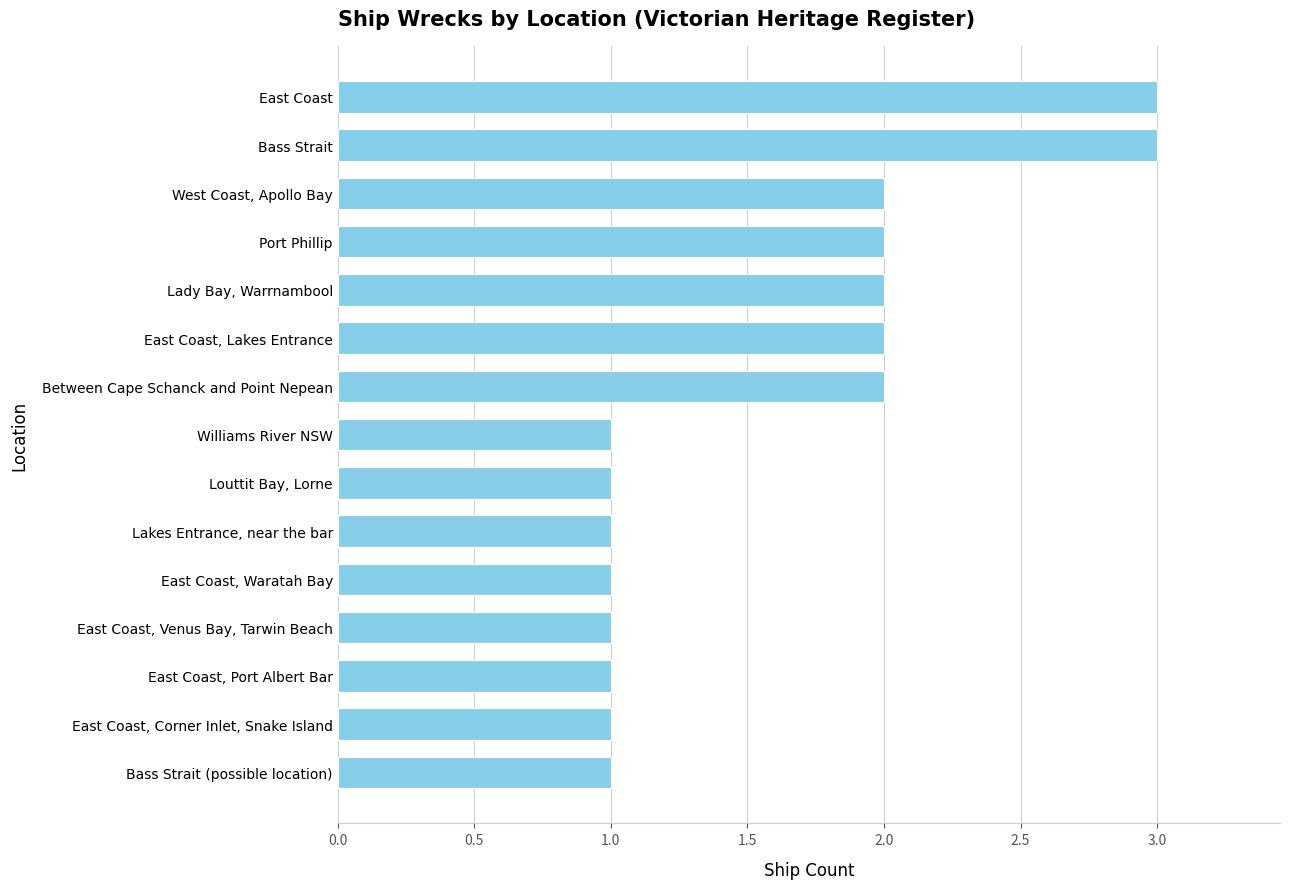

Reading top to bottom, transcribe all the data shown in this chart.

East Coast=3	Bass Strait=3	West Coast, Apollo Bay=2	Port Phillip=2	Lady Bay, Warrnambool=2	East Coast, Lakes Entrance=2	Between Cape Schanck and Point Nepean=2	Williams River NSW=1	Louttit Bay, Lorne=1	Lakes Entrance, near the bar=1	East Coast, Waratah Bay=1	East Coast, Venus Bay, Tarwin Beach=1	East Coast, Port Albert Bar=1	East Coast, Corner Inlet, Snake Island=1	Bass Strait (possible location)=1